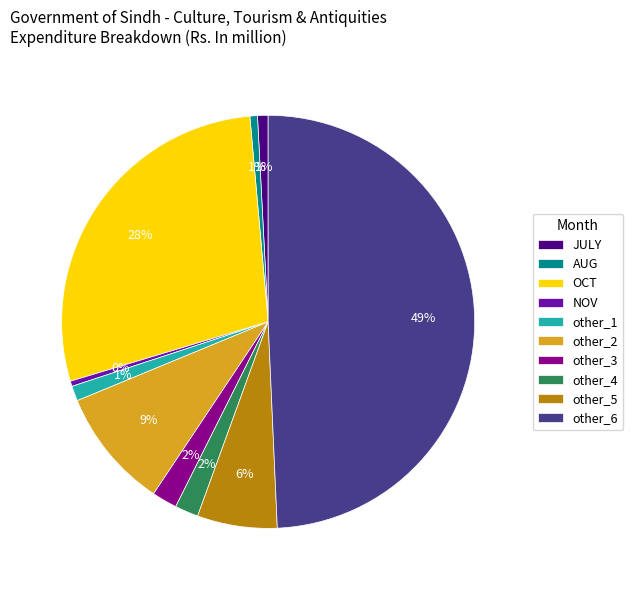

Does JULY account for over 50% of the chart?

No